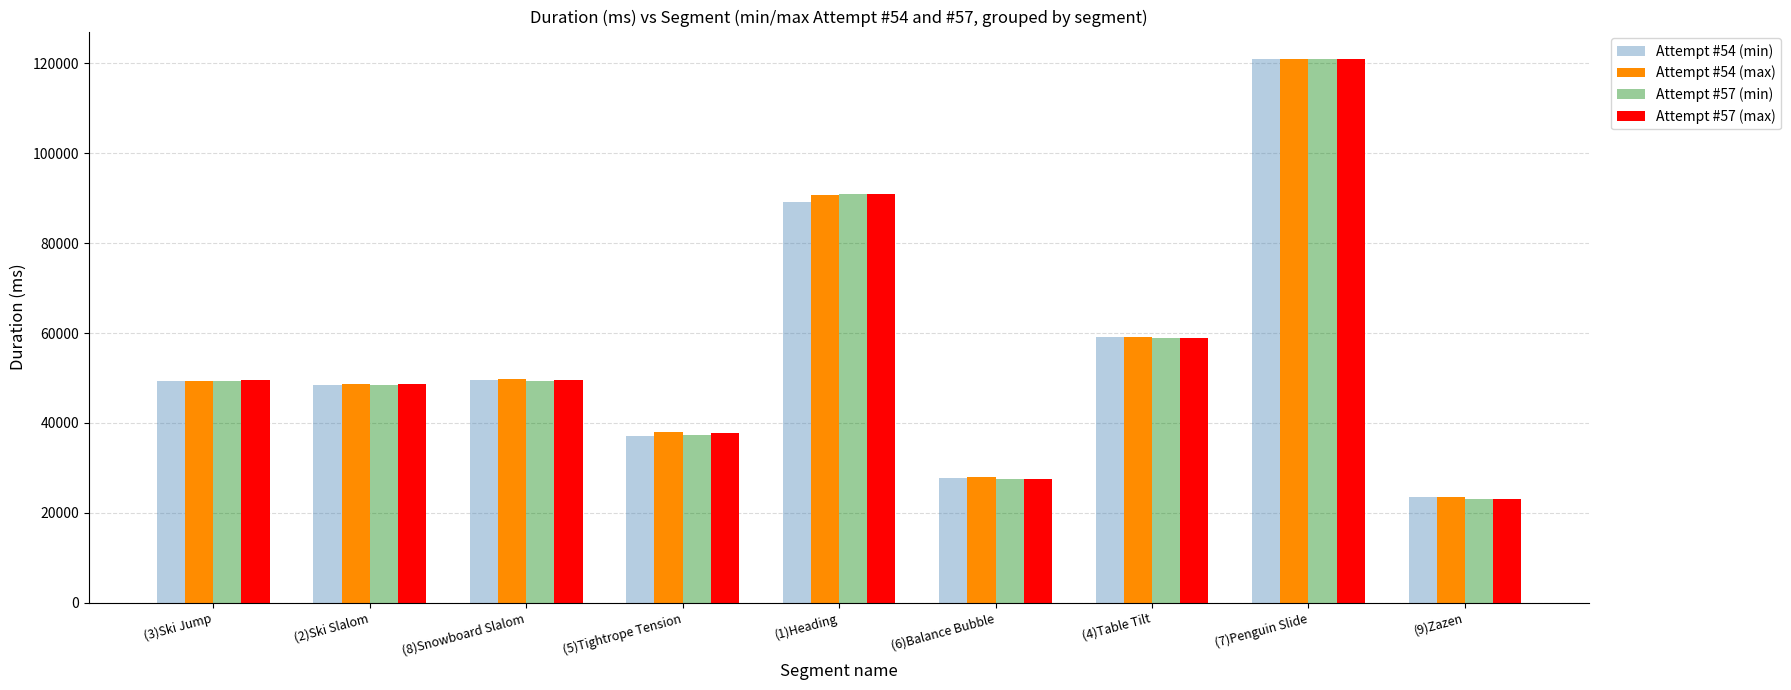

What position from the left is (8)Snowboard Slalom?

3